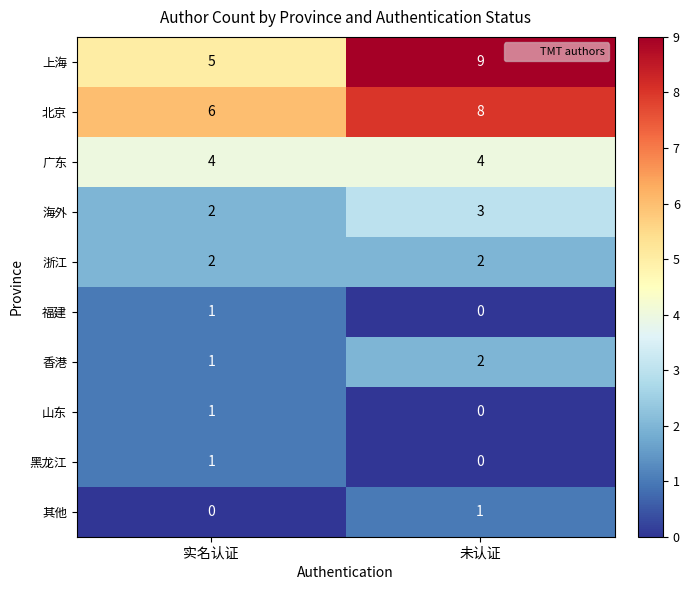

Where is 海外 nearest to the value 2?

实名认证